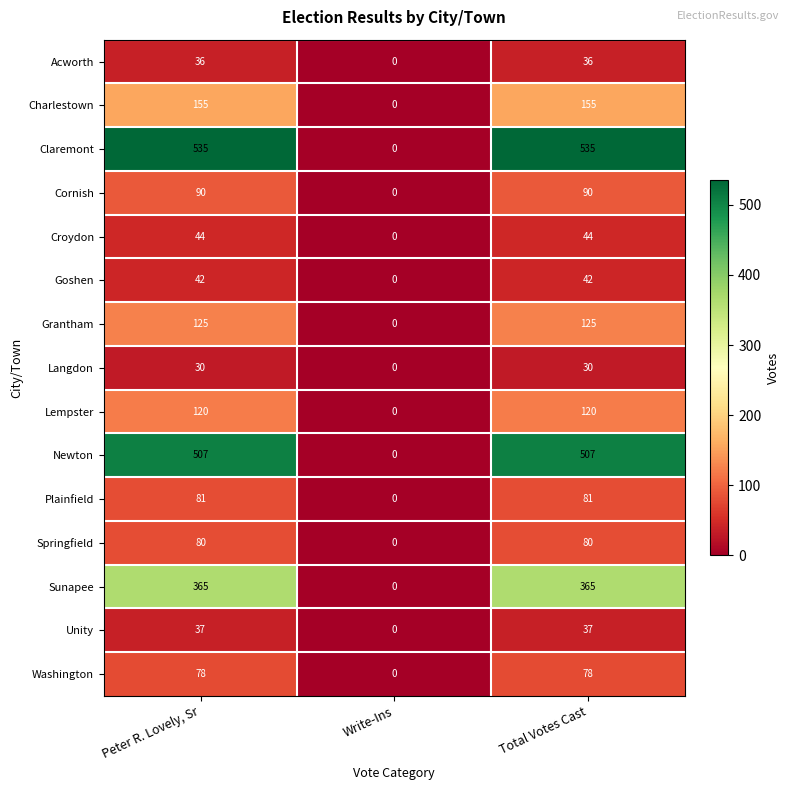

How many categories are shown in the chart?

3